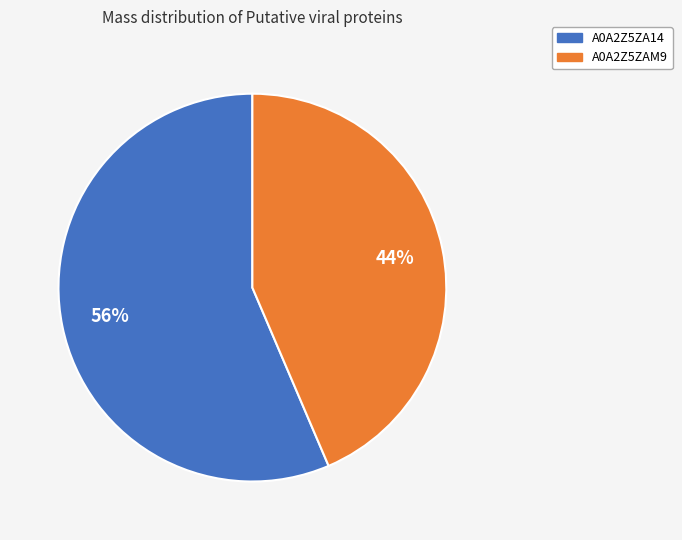

Do A0A2Z5ZAM9 and A0A2Z5ZA14 together represent more than half of the pie?

Yes